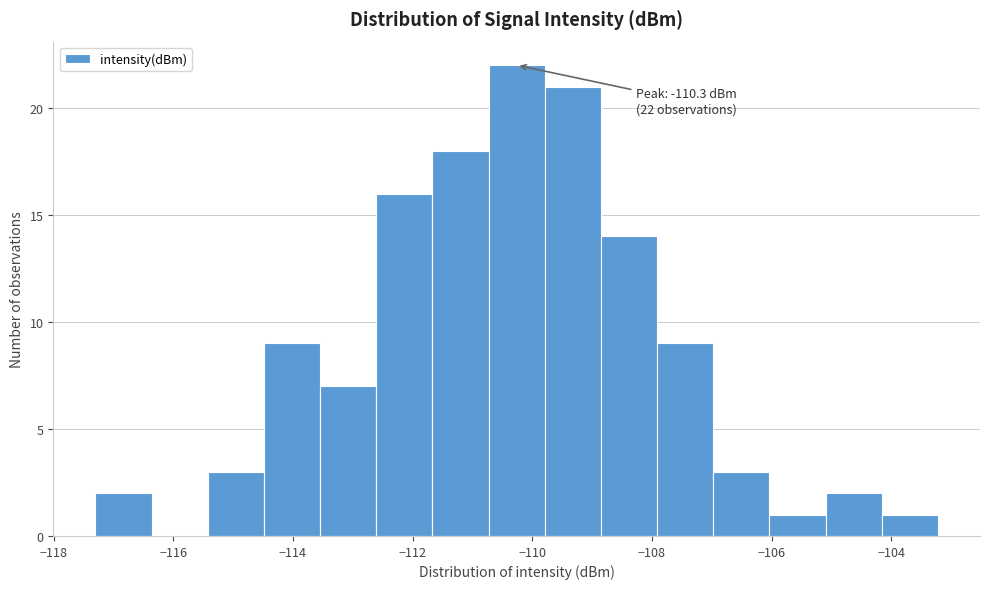

Which range on the x-axis has the tallest bar?

-110.8 to -109.8